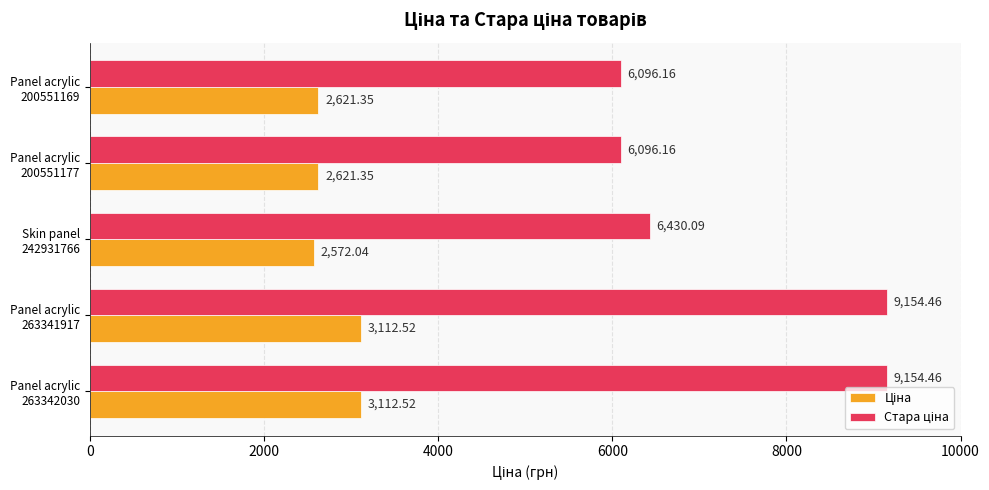

How many data points does each series have?

5